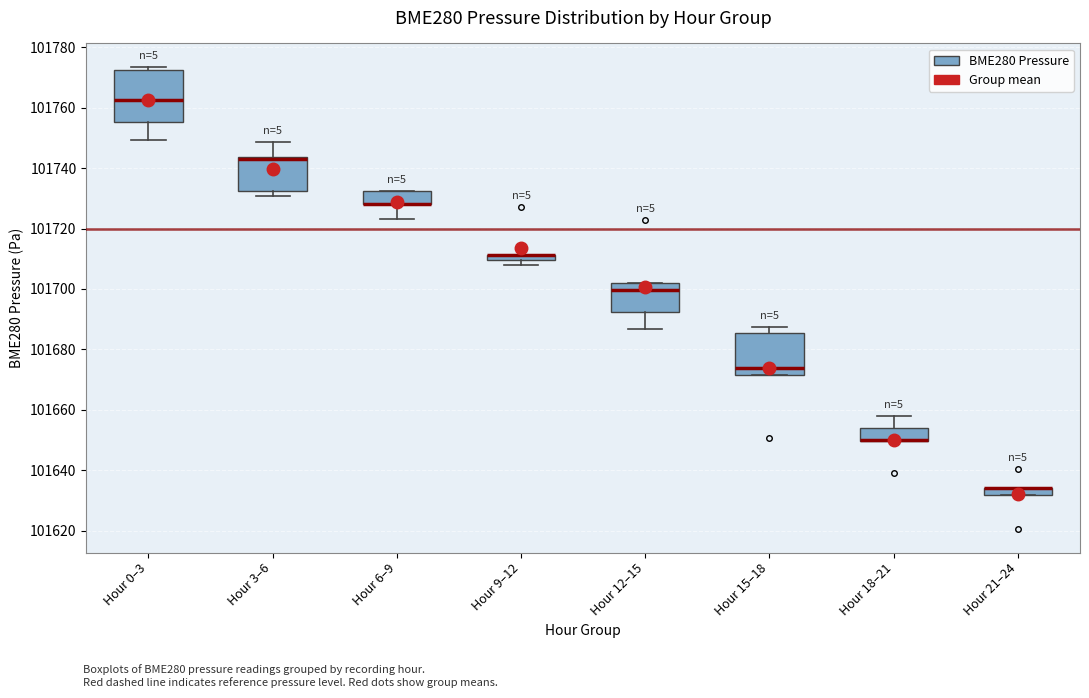

Where is the lower edge of the box for Hour 3–6 on the y-axis? The values are not printed on the chart, so give them approximately, as read against the axis.

101732